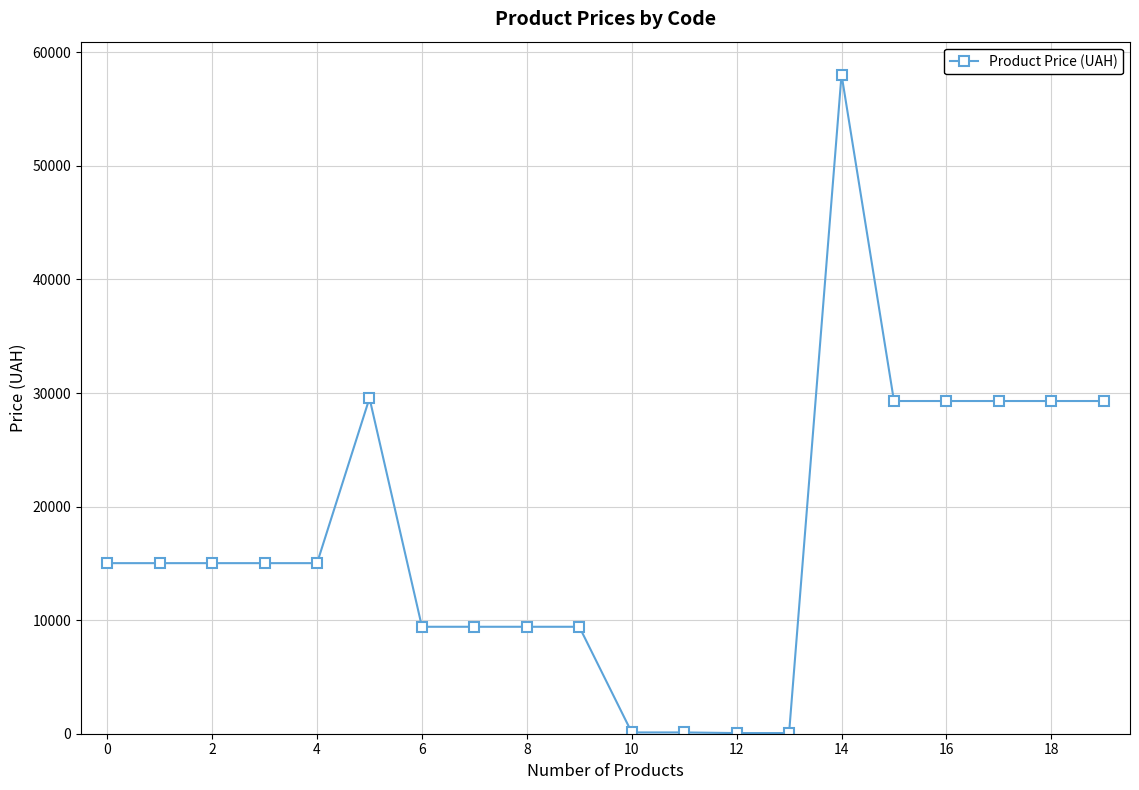

What is the value of the 14th point from the left?

56.7